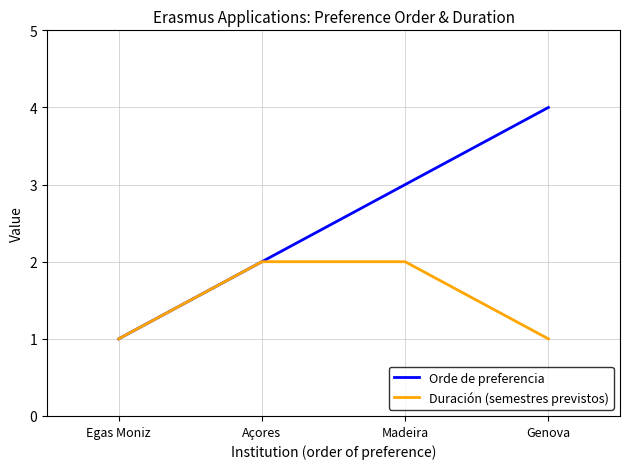

What is the average value of the Duración (semestres previstos) series?

2